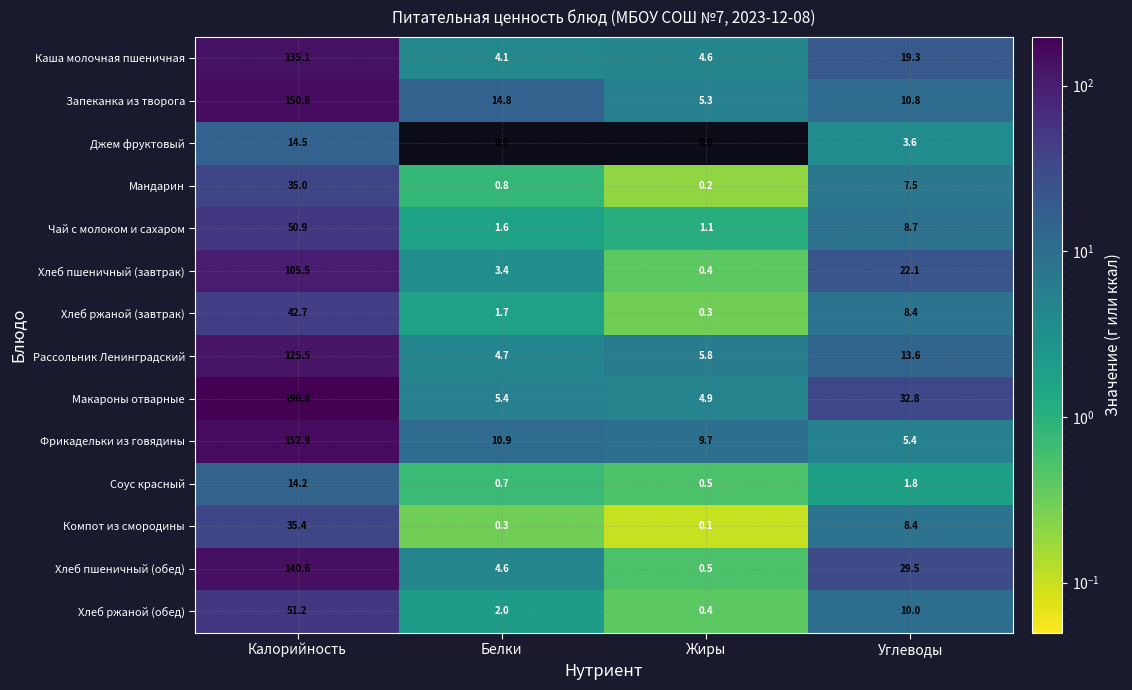

At which label is Макароны отварные closest to 100?

Углеводы